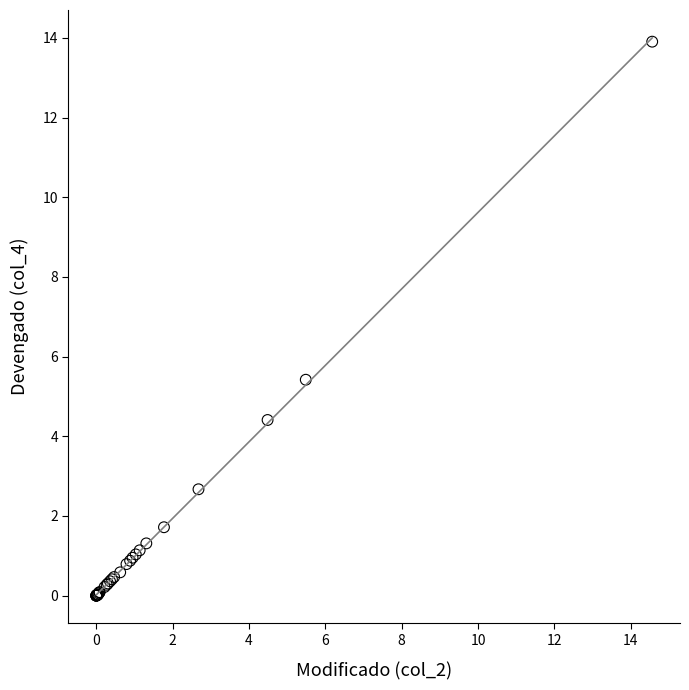

What Y value in the scatter plot is closest to 6?

5.4